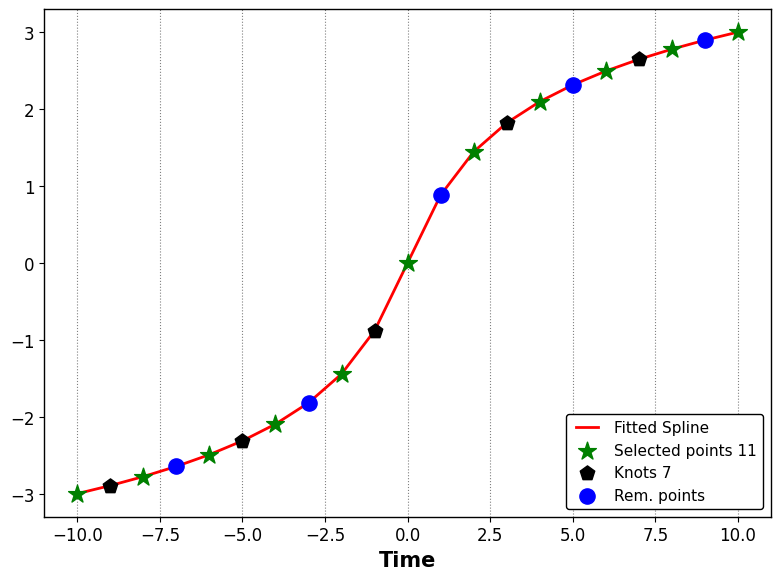

What is the difference between the maximum and minimum values?

6.0